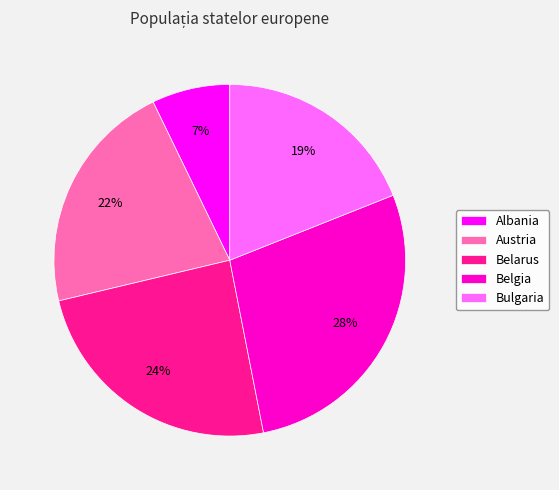

Do Albania and Austria together represent more than half of the pie?

No